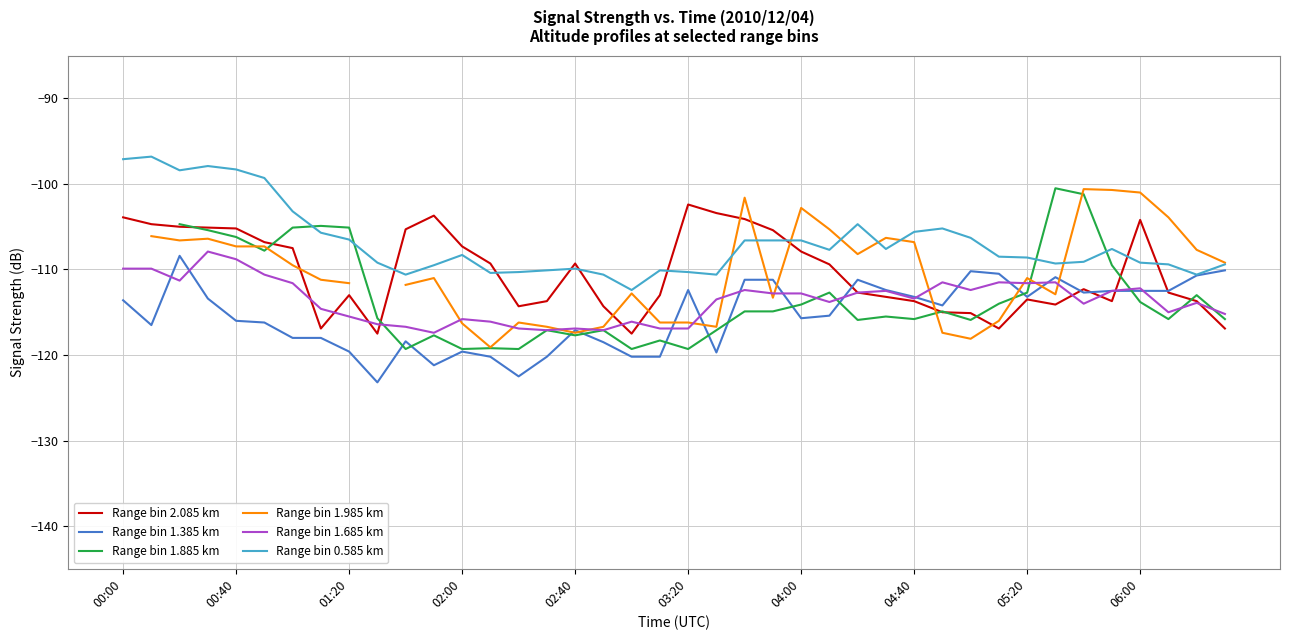

How many categories are shown in the chart?

40